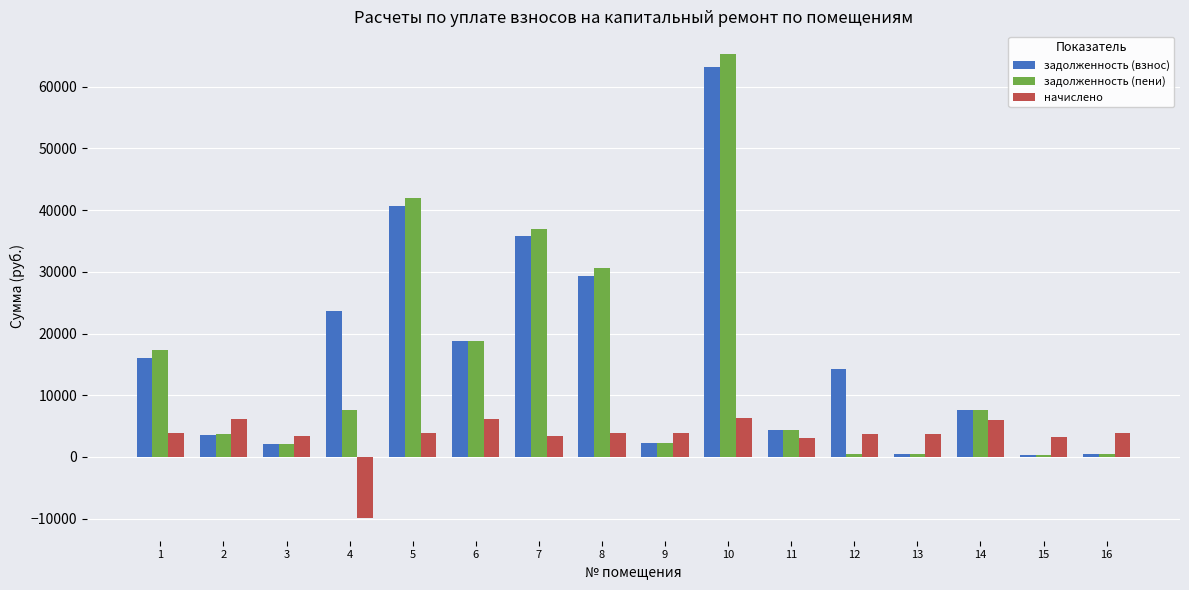

What is the sum of all начислено values?

54916.4